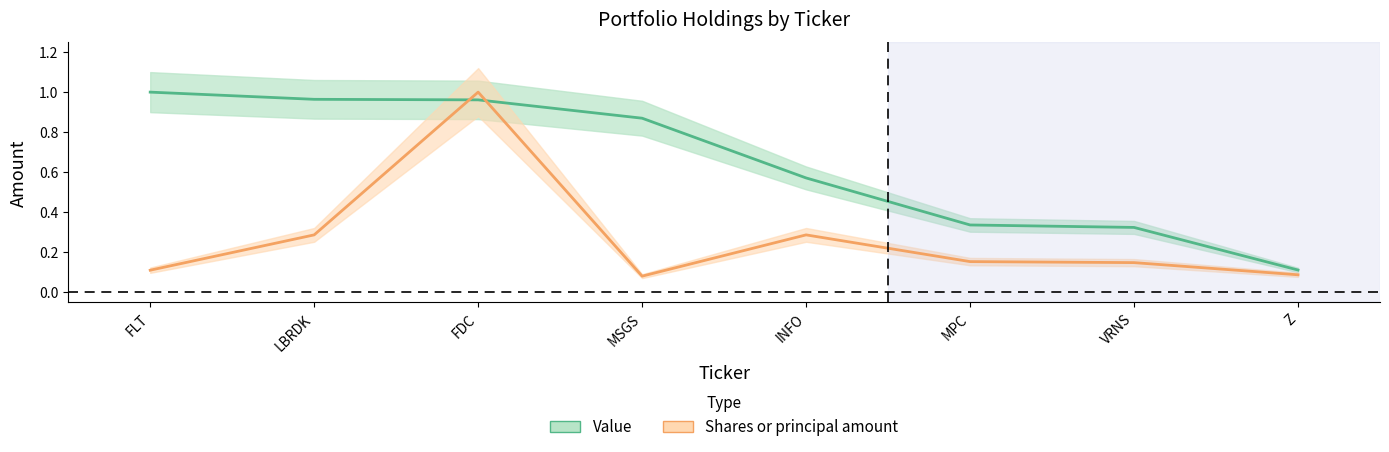

Reading left to right, what are all the values shown in this chart?

Value: 1.0	1.0	1.0	0.9	0.6	0.3	0.3	0.1
Shares or principal amount: 0.1	0.3	1.0	0.1	0.3	0.2	0.1	0.1